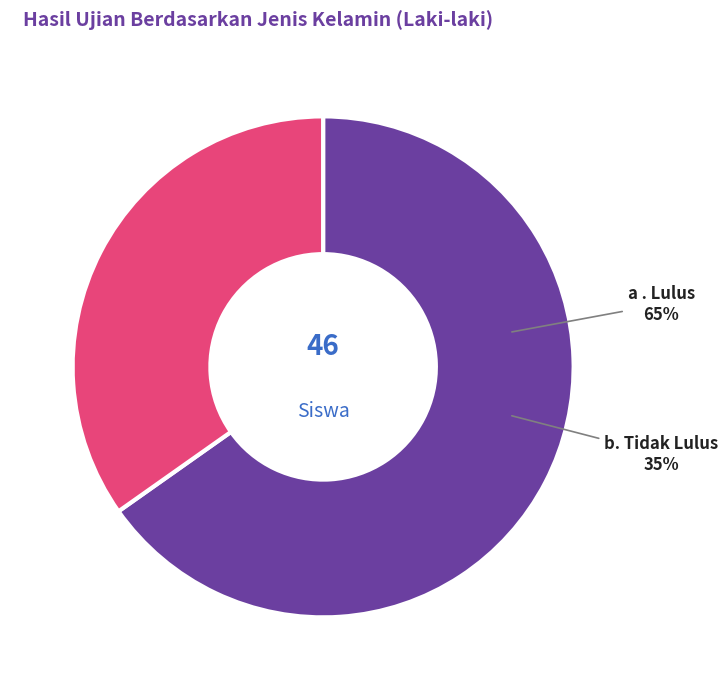

Which has a higher value, b. Tidak Lulus or a . Lulus?

a . Lulus